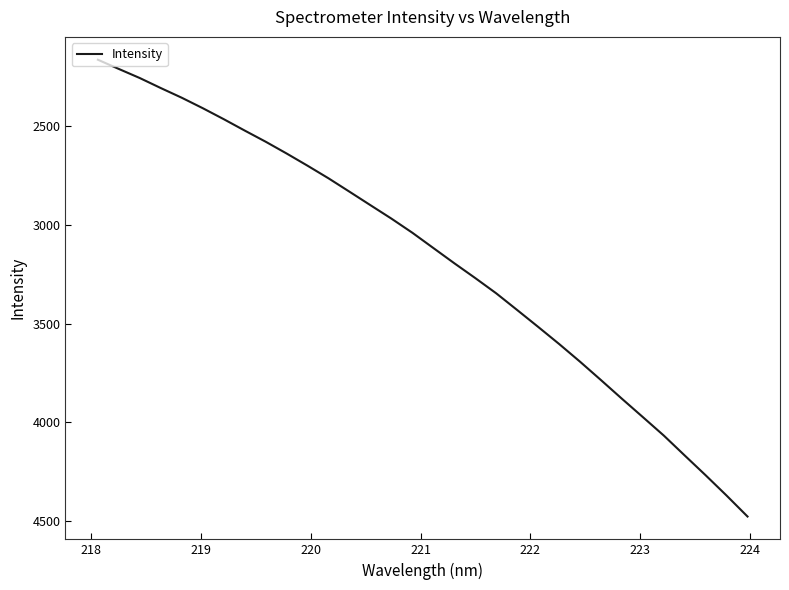

What is the maximum value shown in the chart?

4476.1